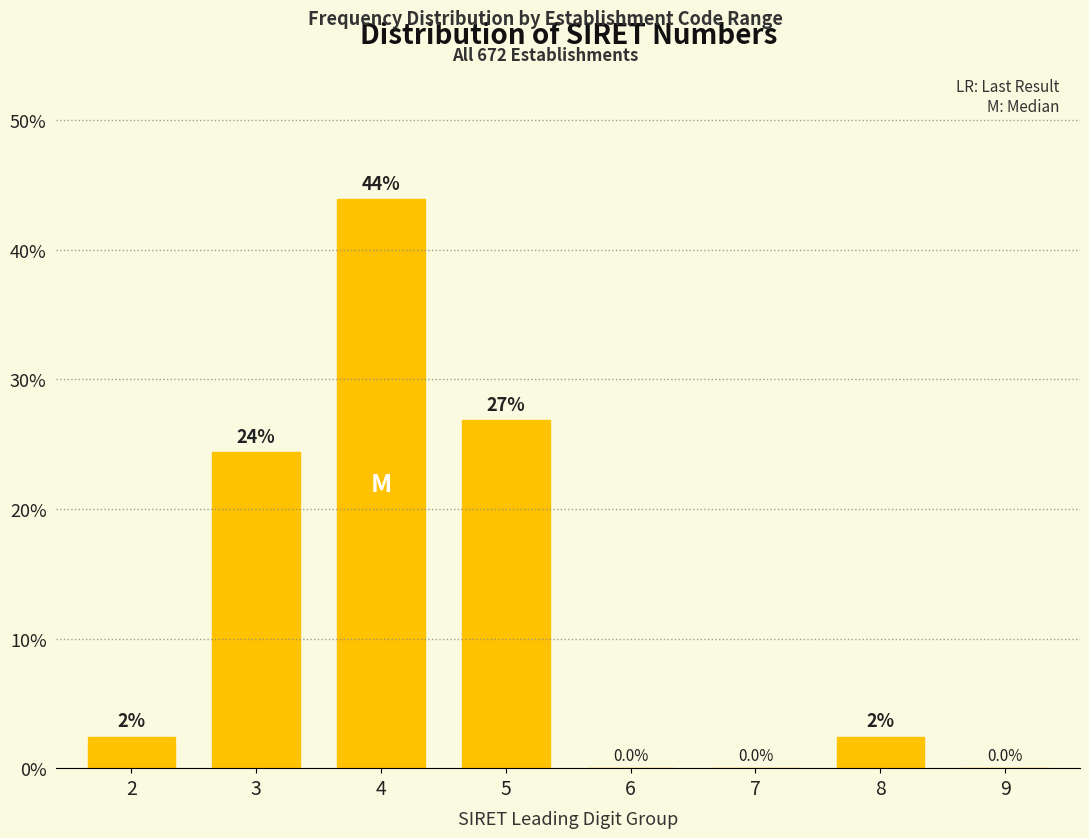

At which label is the value closest to 21?

3